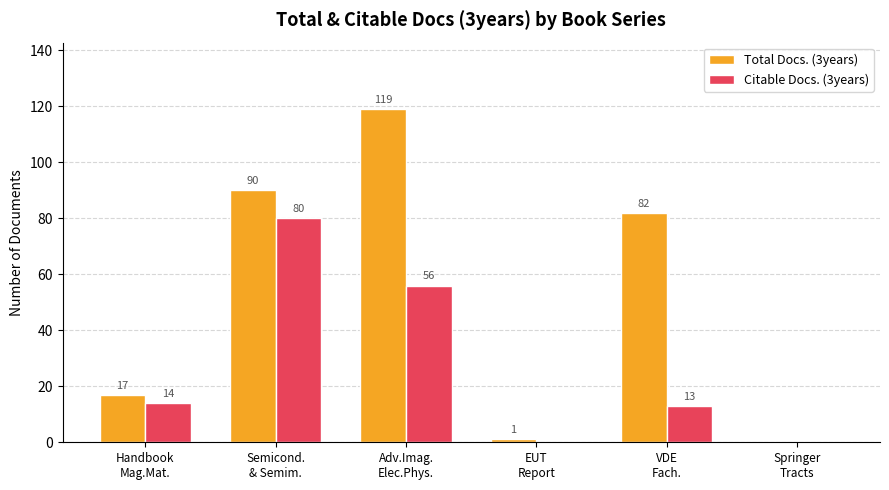

How many Citable Docs. (3years) values are between 0 and 56?

5